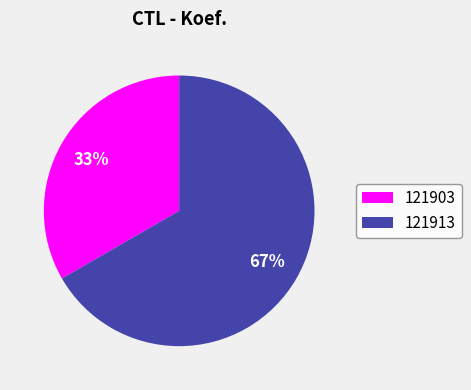

Does 121903 represent more than half of the total?

No